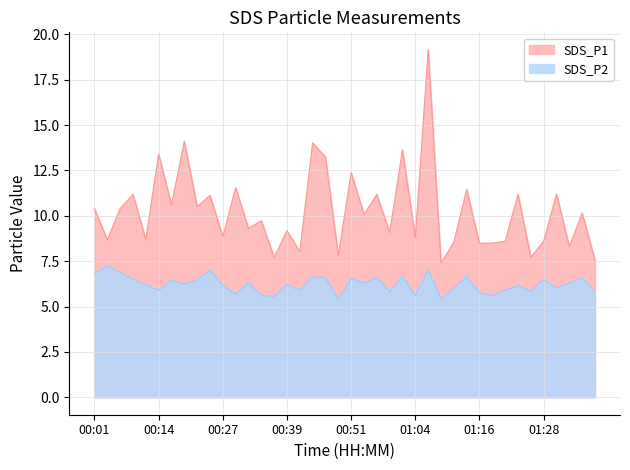

List the series in order of their peak value, highest first.

SDS_P1, SDS_P2